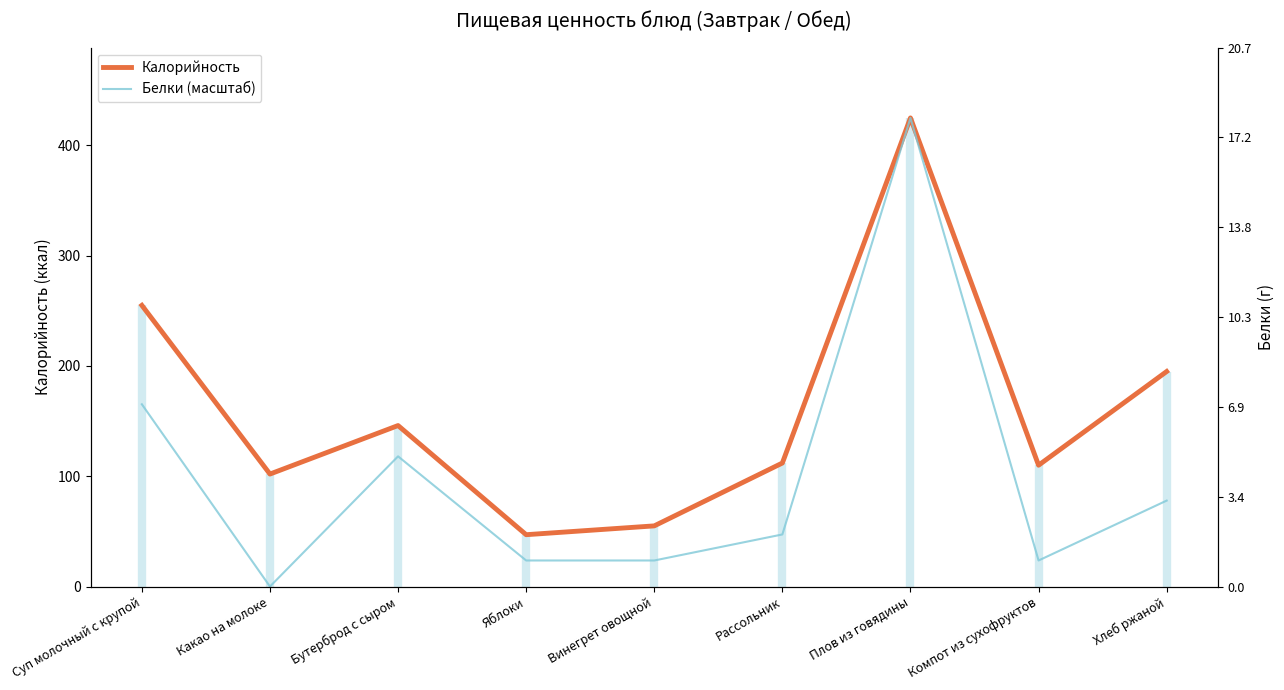

Which category has the lowest value across all series?

Какао на молоке